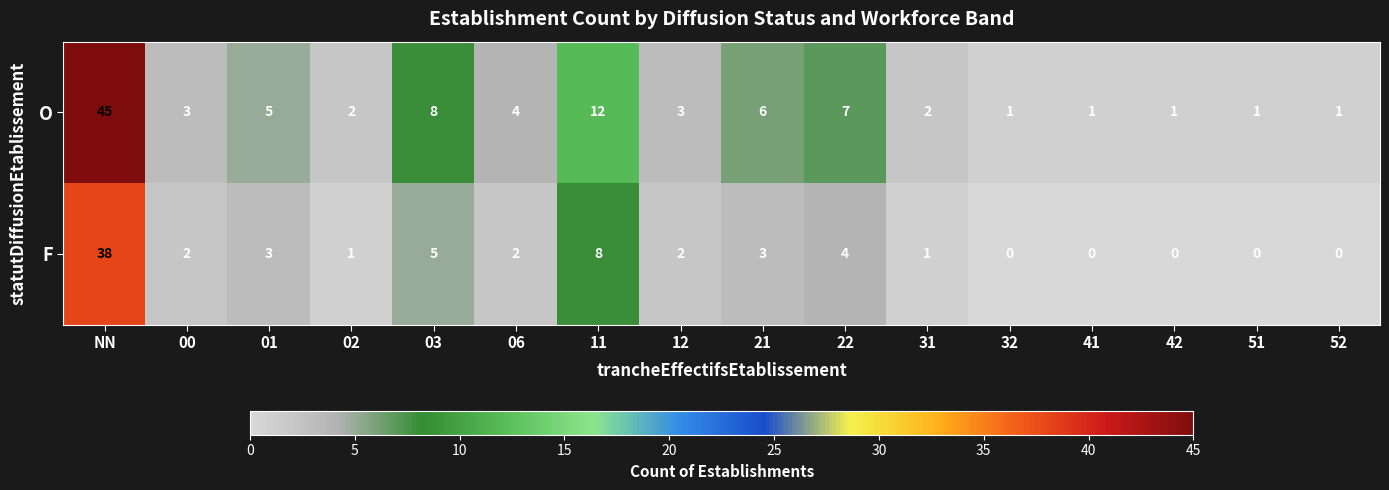

What is the total value across all series at 22?

11